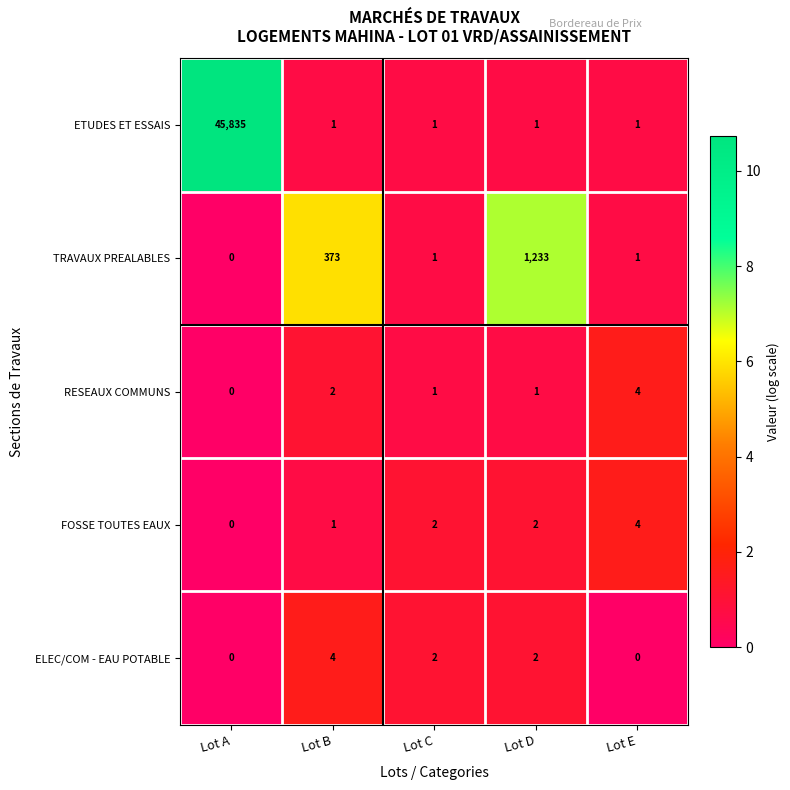

What is the greatest value displayed?

45835